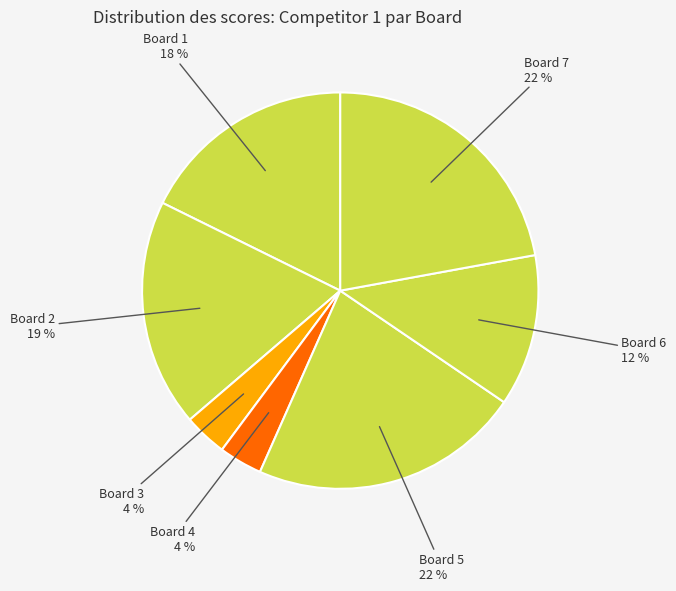

To the nearest percent, what portion does Board 4 represent?

4%